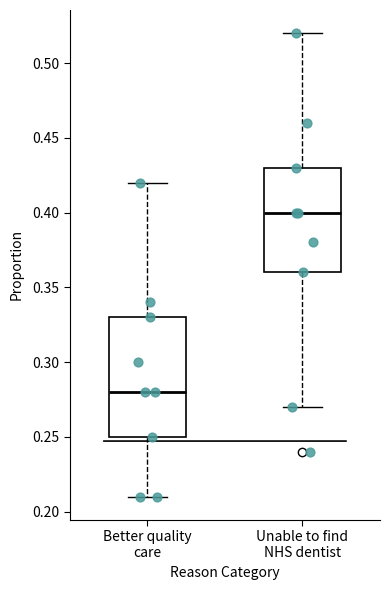

Where does the median line of the box for Better quality care sit on the y-axis? The values are not printed on the chart, so give them approximately, as read against the axis.

0.28